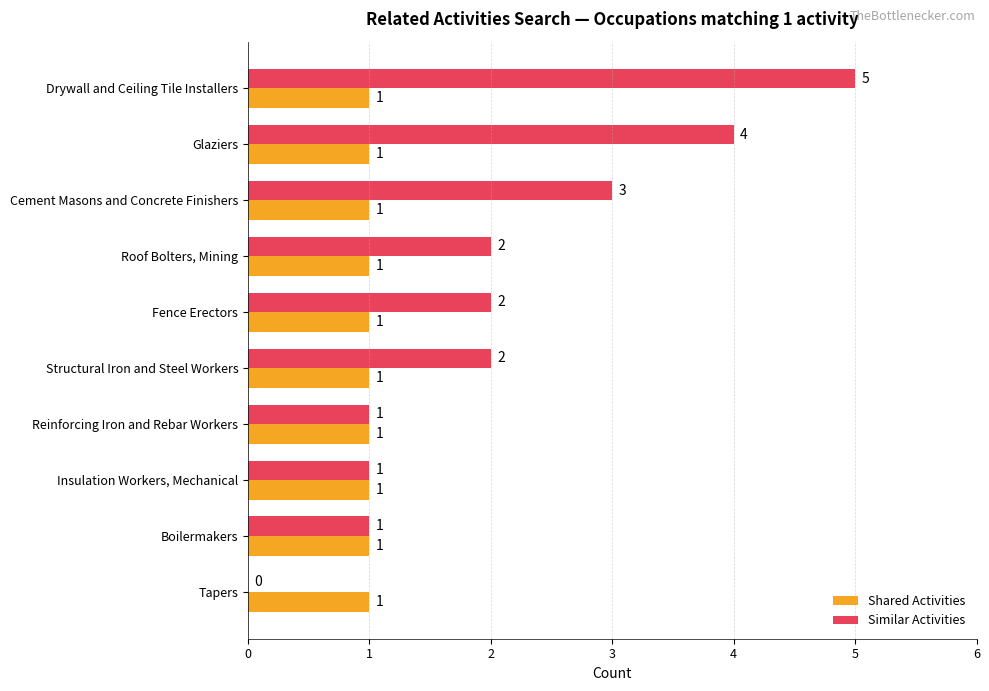

The value of Similar Activities at Structural Iron and Steel Workers is 2. True or false?

True